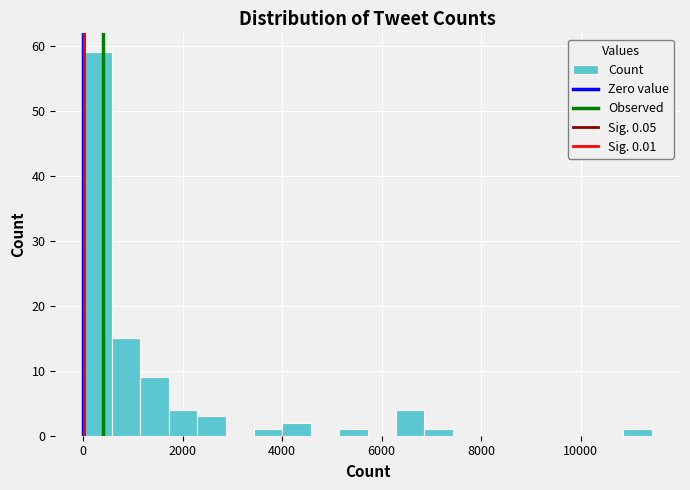

Around what value on the x-axis is the tallest bar? Give the approximate position of its centre, as read against the axis.

200